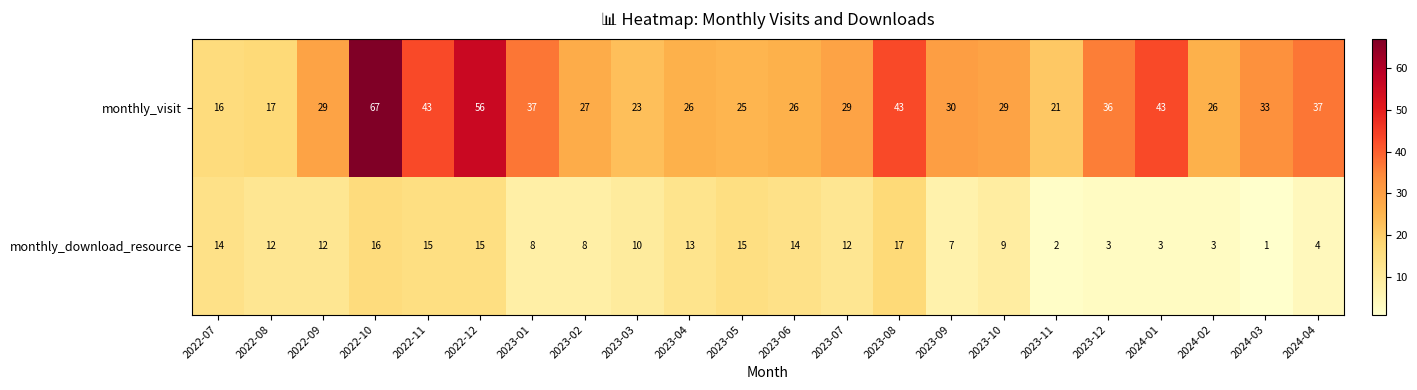

Rank the series by their average value, from lowest to highest.

monthly_download_resource, monthly_visit